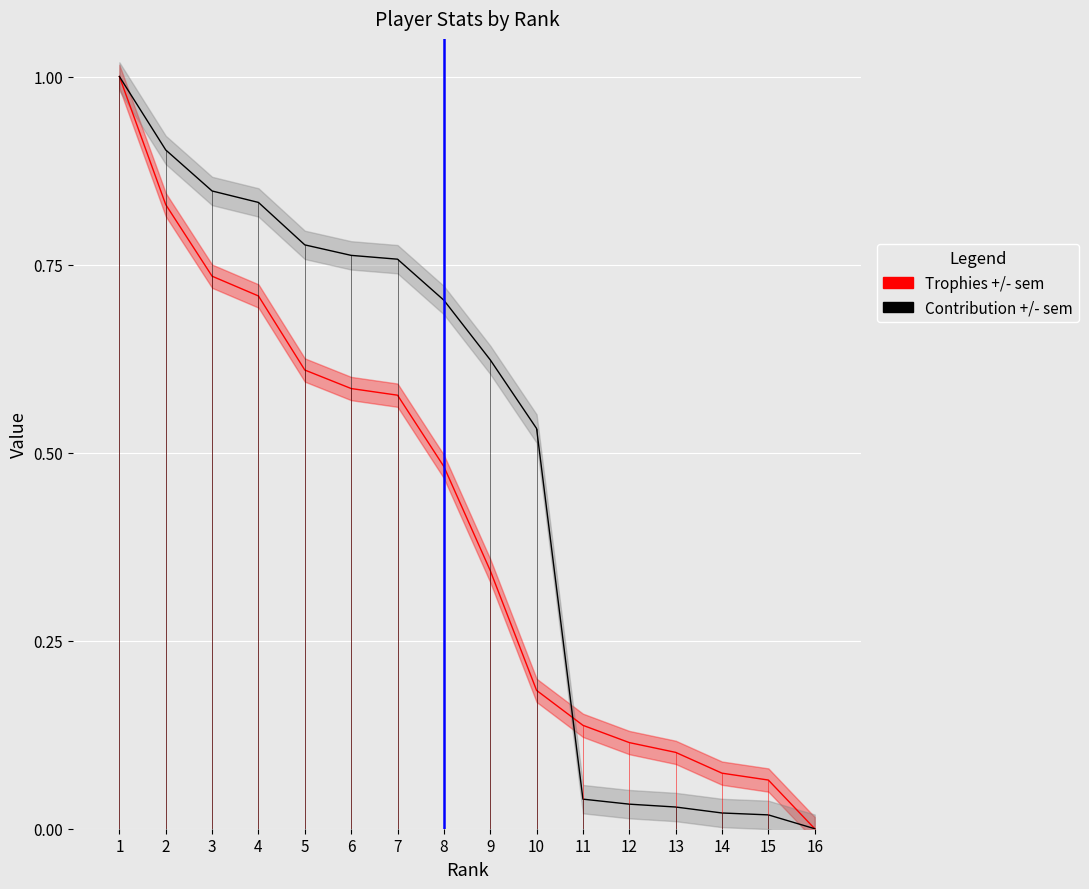

Between which two adjacent categories do Contribution +/- sem and Trophies +/- sem first intersect?

10 and 11